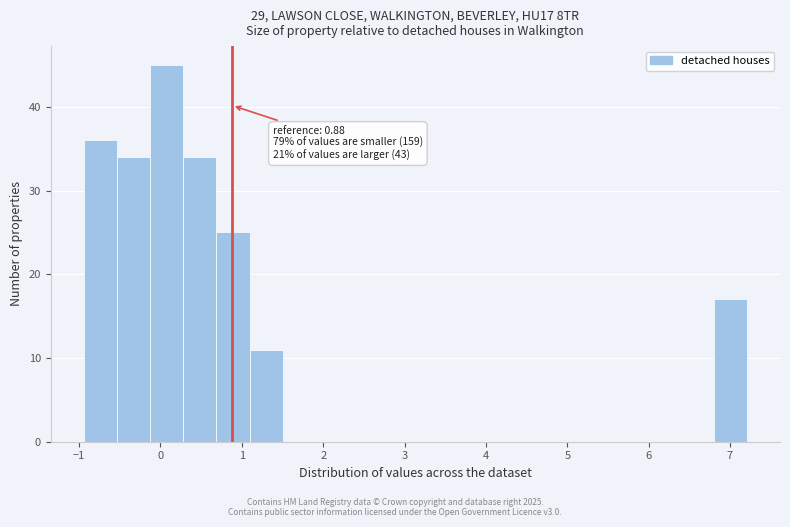

Over which range of the x-axis is the bar tallest?

-0.1 to 0.3